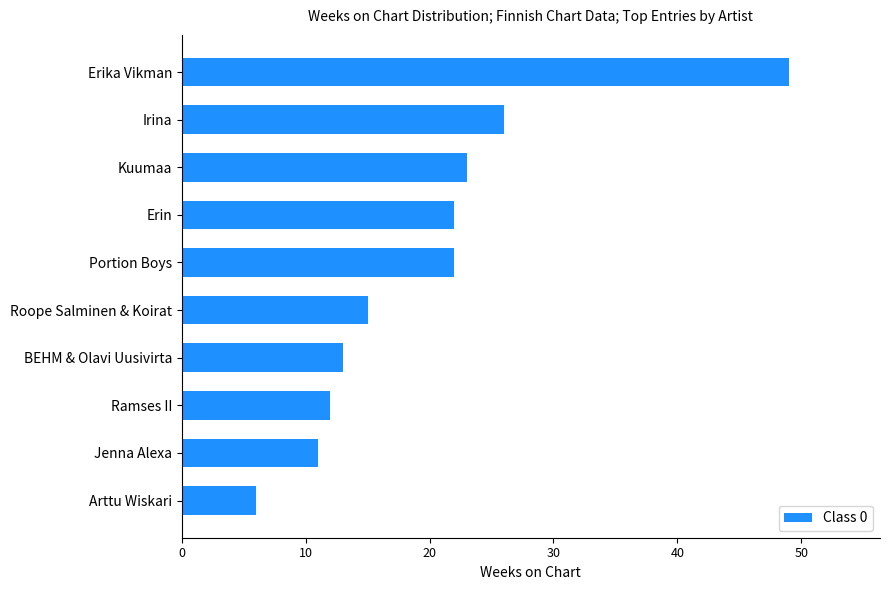

What is the difference between the second highest and minimum values?

20